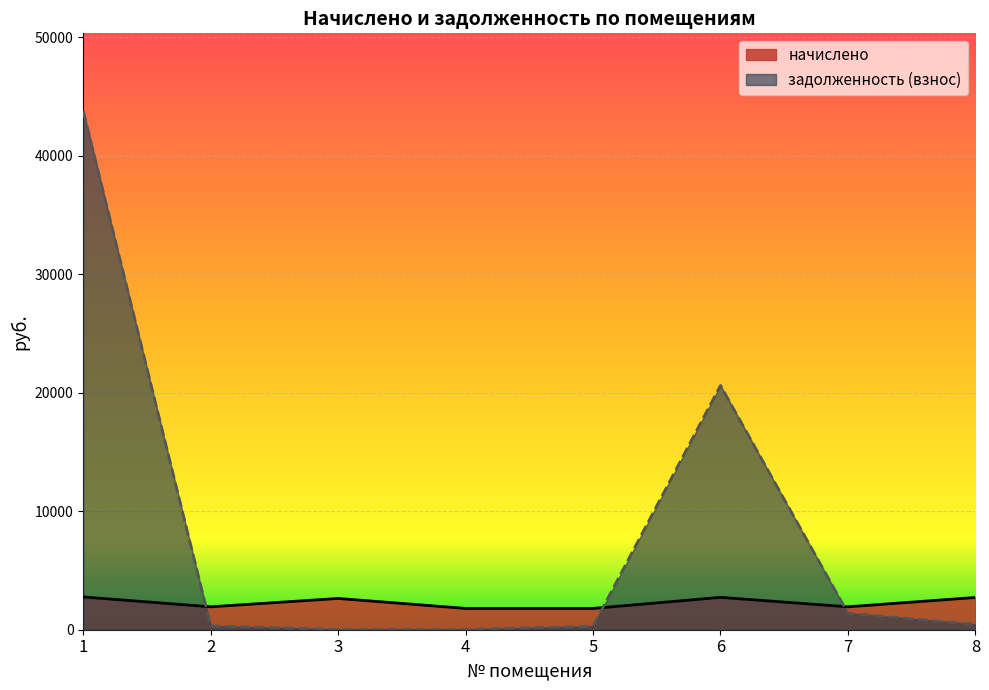

Which category has the highest value across all series?

1